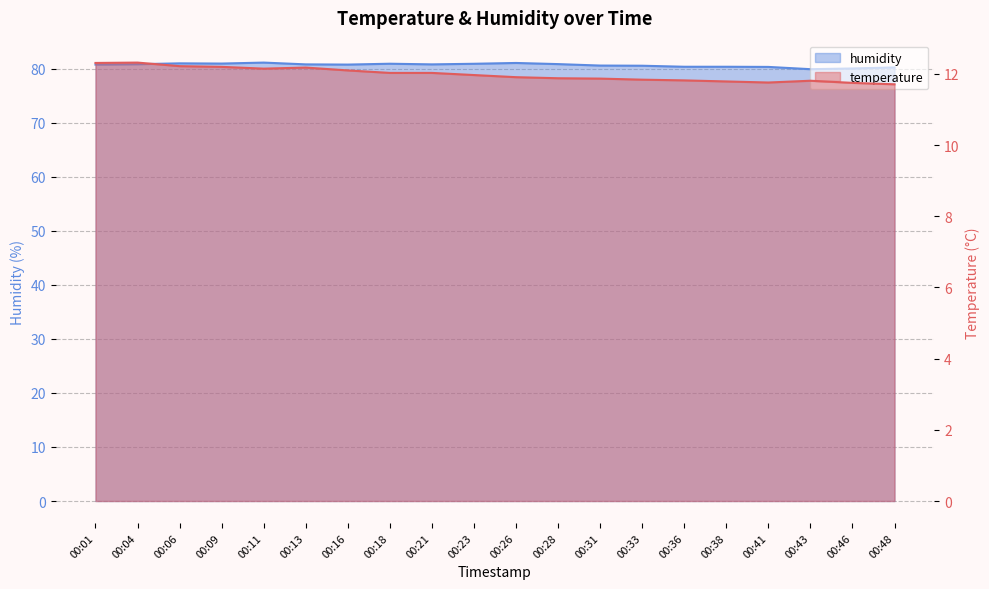

Where does the humidity series first go above 80?

00:01